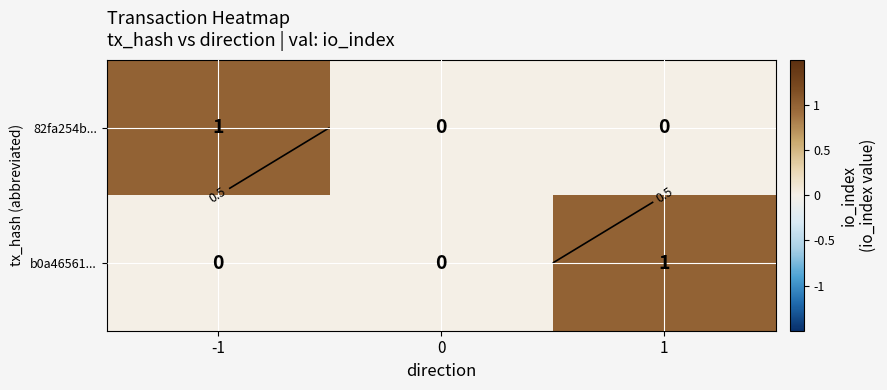

The b0a46561... series shows 0 at -1. True or false?

True